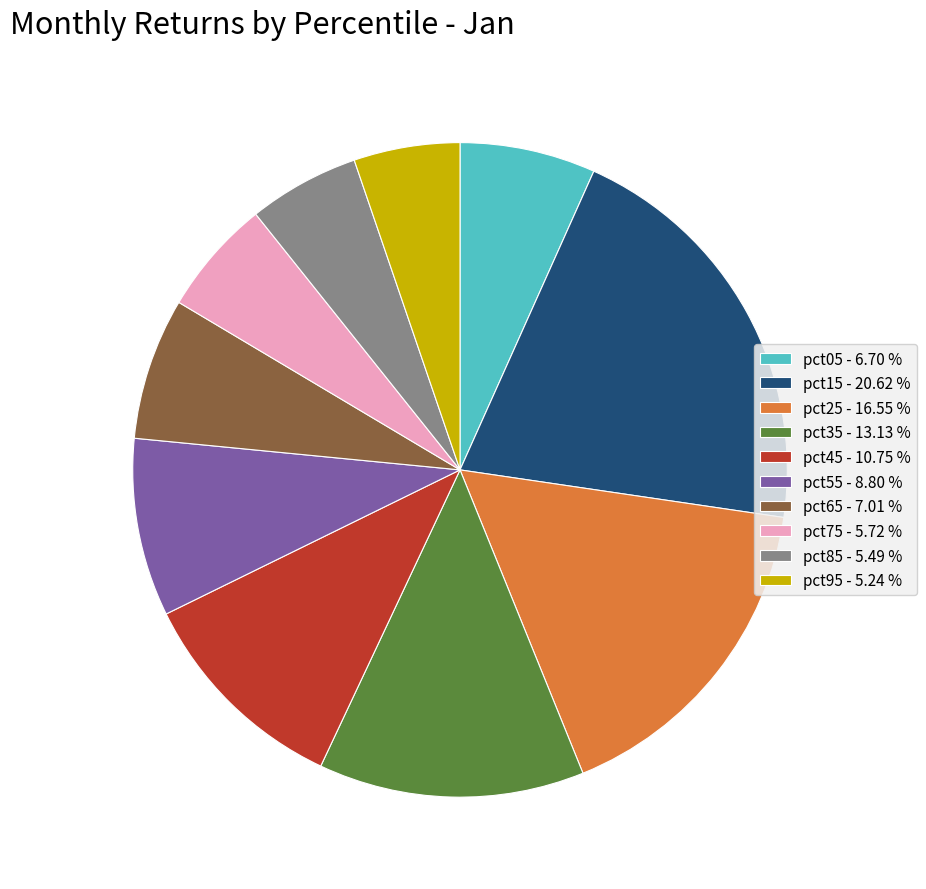

Which has a higher value, pct55 - 8.80 % or pct35 - 13.13 %?

pct35 - 13.13 %